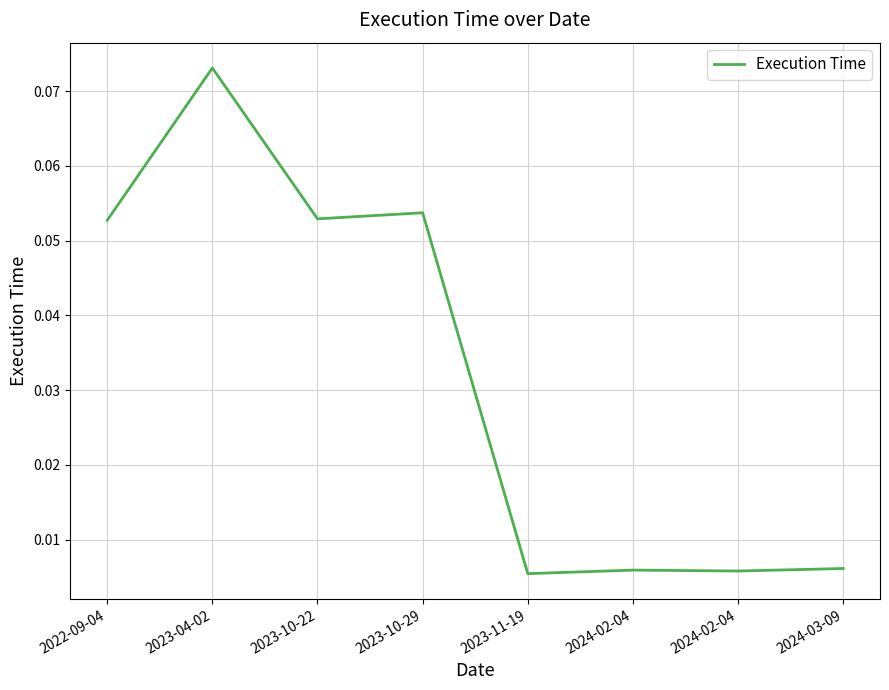

Reading left to right, extract all data points from this chart.

2022-09-04=0.1	2023-04-02=0.1	2023-10-22=0.1	2023-10-29=0.1	2023-11-19=0.0	2024-02-04=0.0	2024-02-04=0.0	2024-03-09=0.0